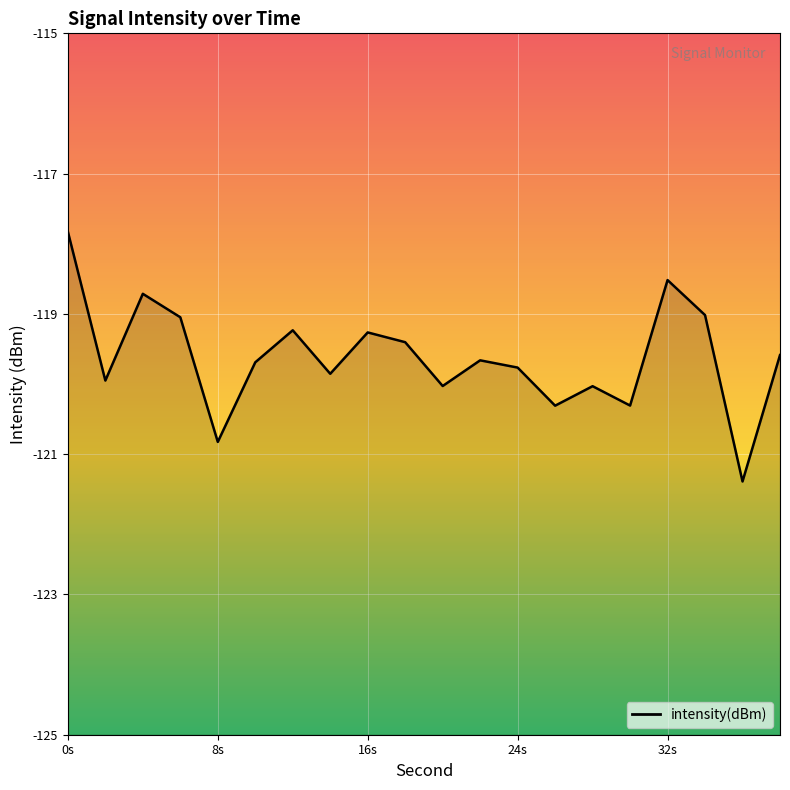

What is the average value?

-119.6